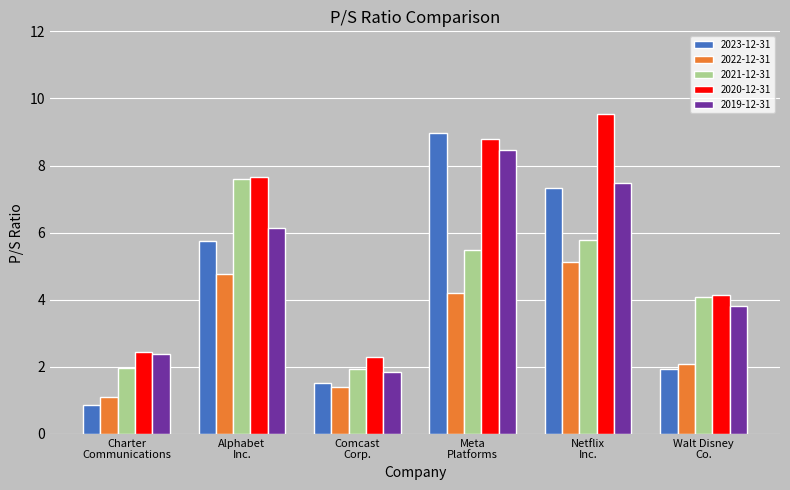

Rank the series at Comcast
Corp. from lowest to highest value.

2022-12-31, 2023-12-31, 2019-12-31, 2021-12-31, 2020-12-31